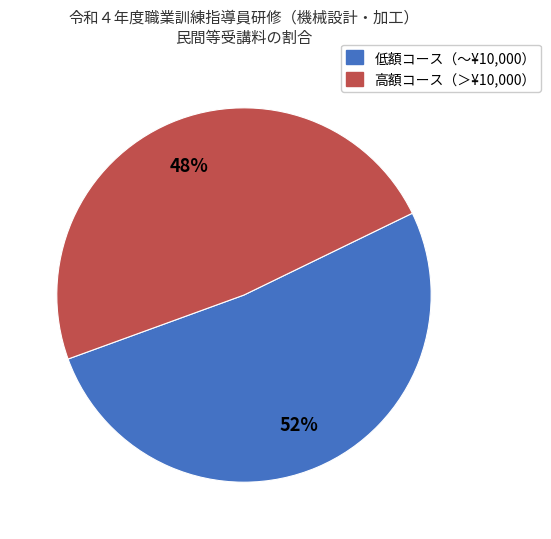

Does any single category account for the majority?

Yes